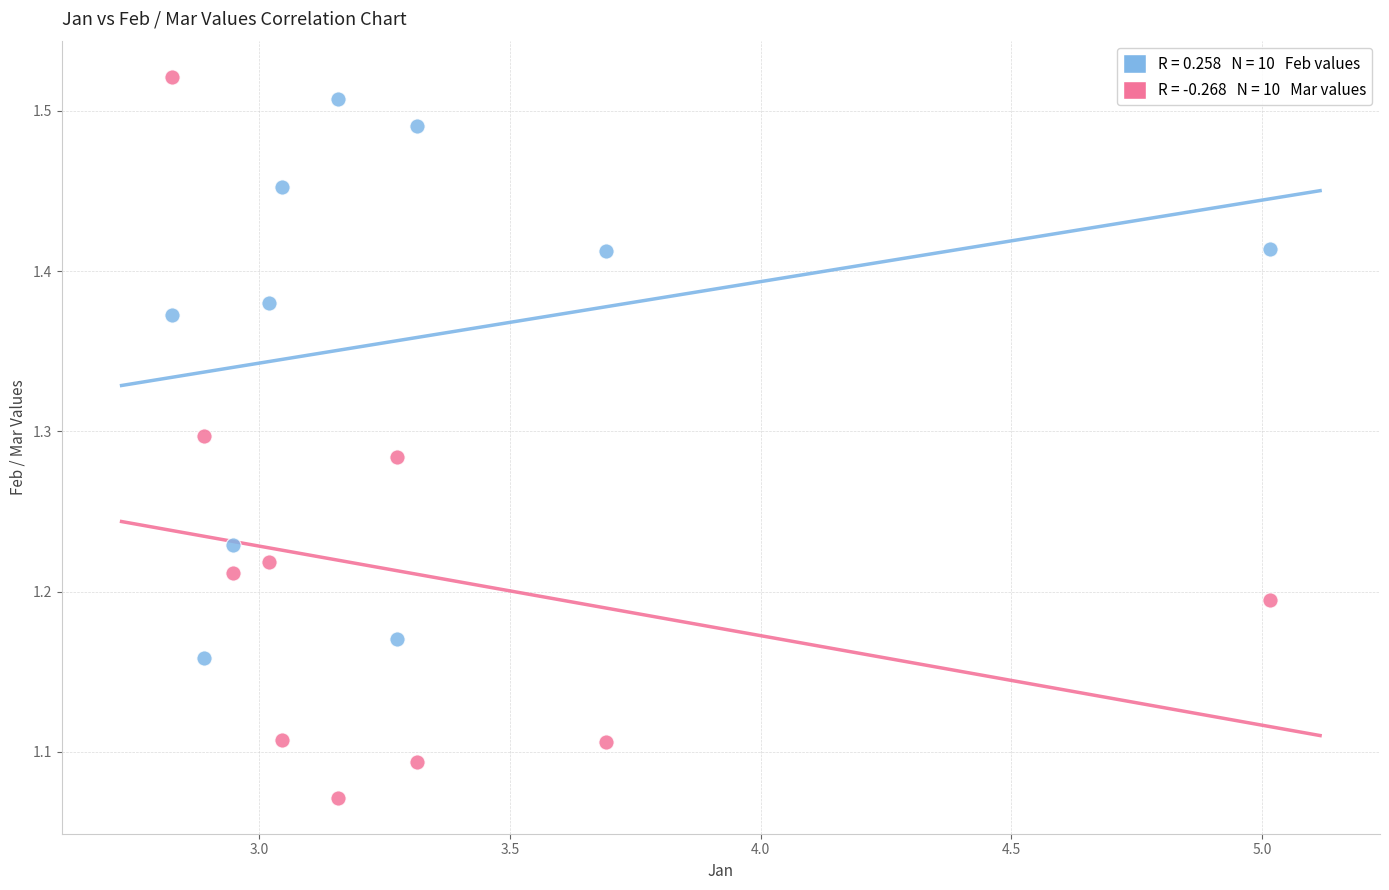

Across all data points, what is the range of X values (max minus min)?

2.2